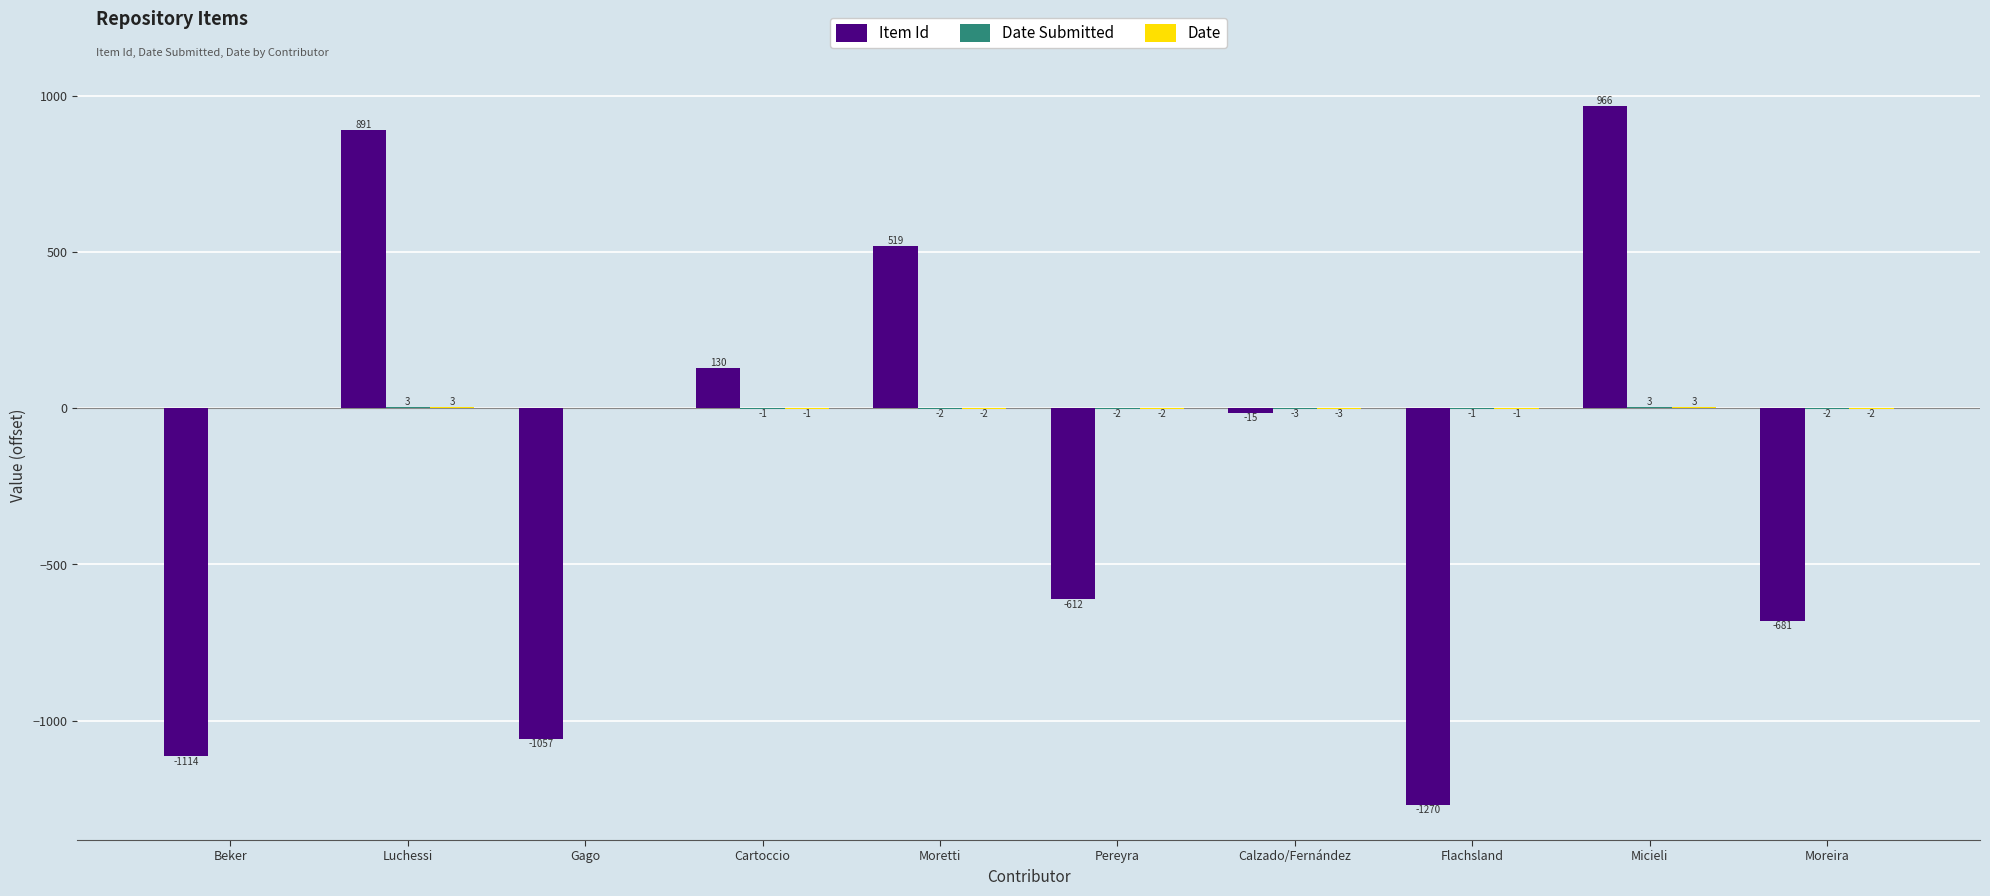

Which label corresponds to the largest value in the chart?

Micieli